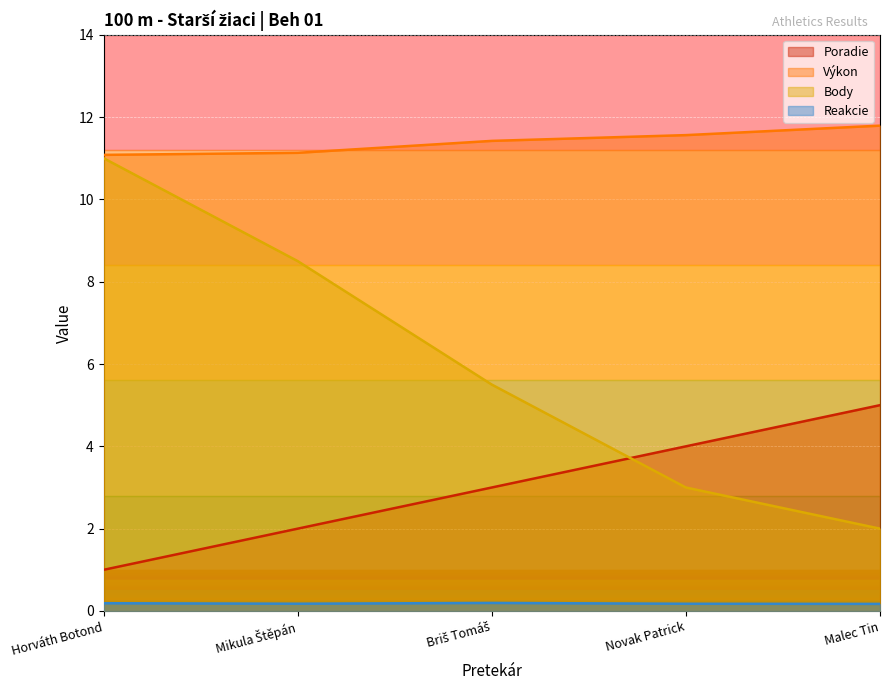

How many series are shown in this chart?

4